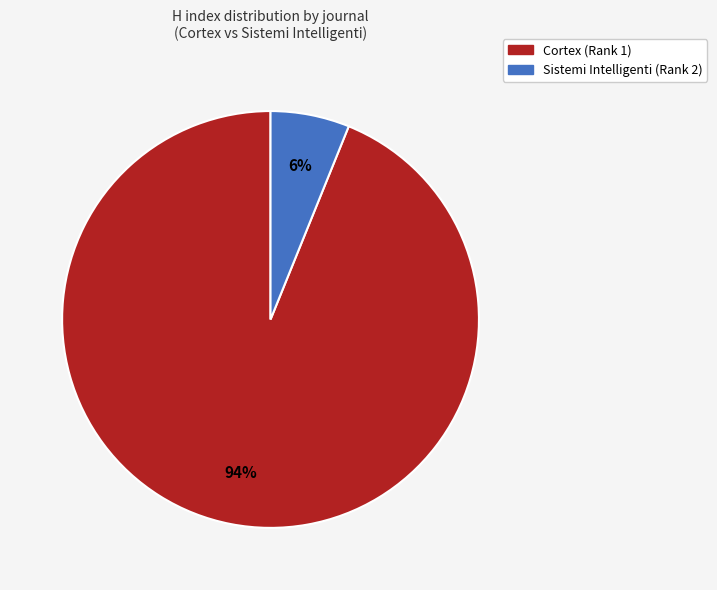

How many slices are in this pie chart?

2